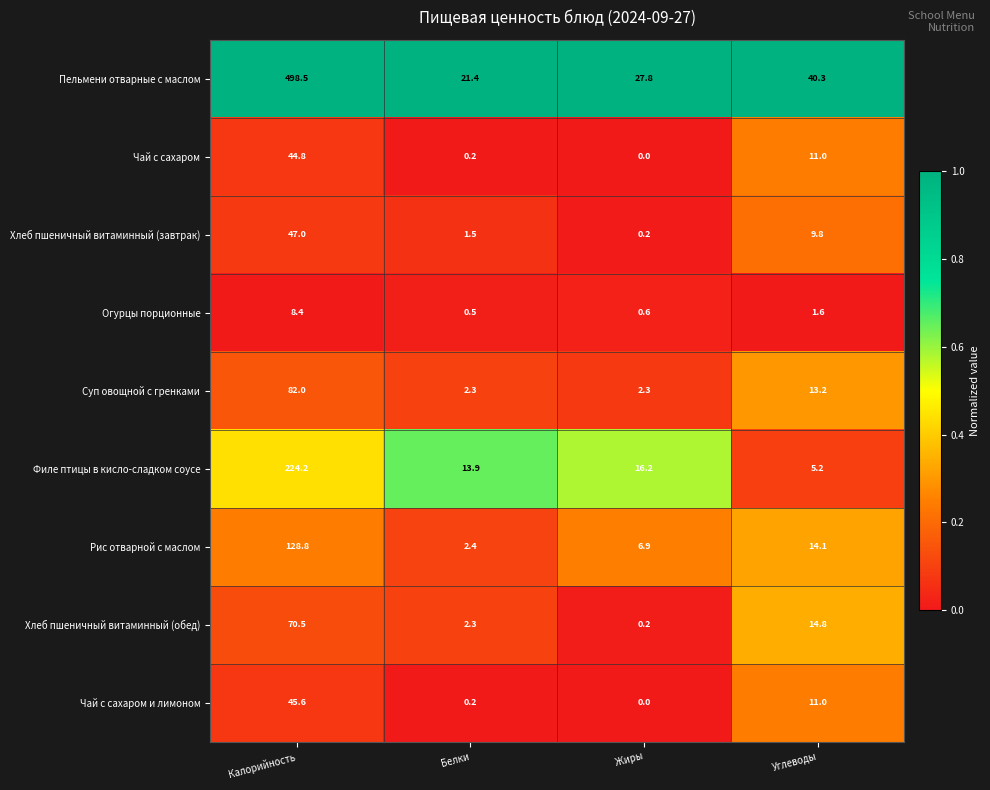

At which category is the sum across all series the highest?

Калорийность